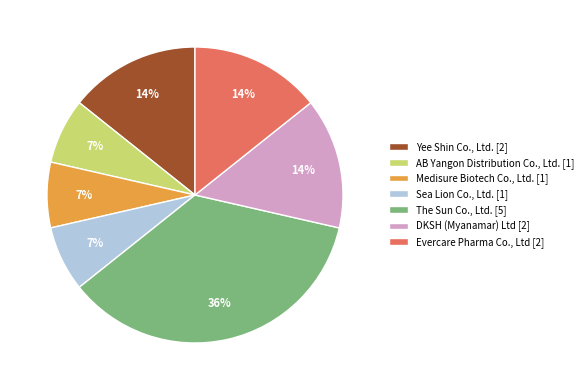

True or false: Yee Shin Co., Ltd. accounts for 14% of the total.

True